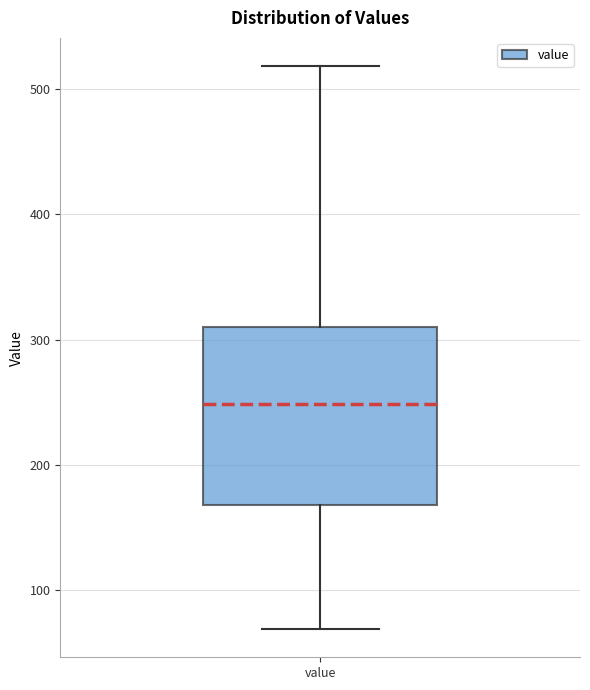

Transcribe this box plot: give where the median line is, the range the box spans, and where the two whiskers end, as read against the y-axis. The values are not printed on the chart, so give them approximately, as read against the axis.

median 250, box 170 to 310, whiskers 70 to 520